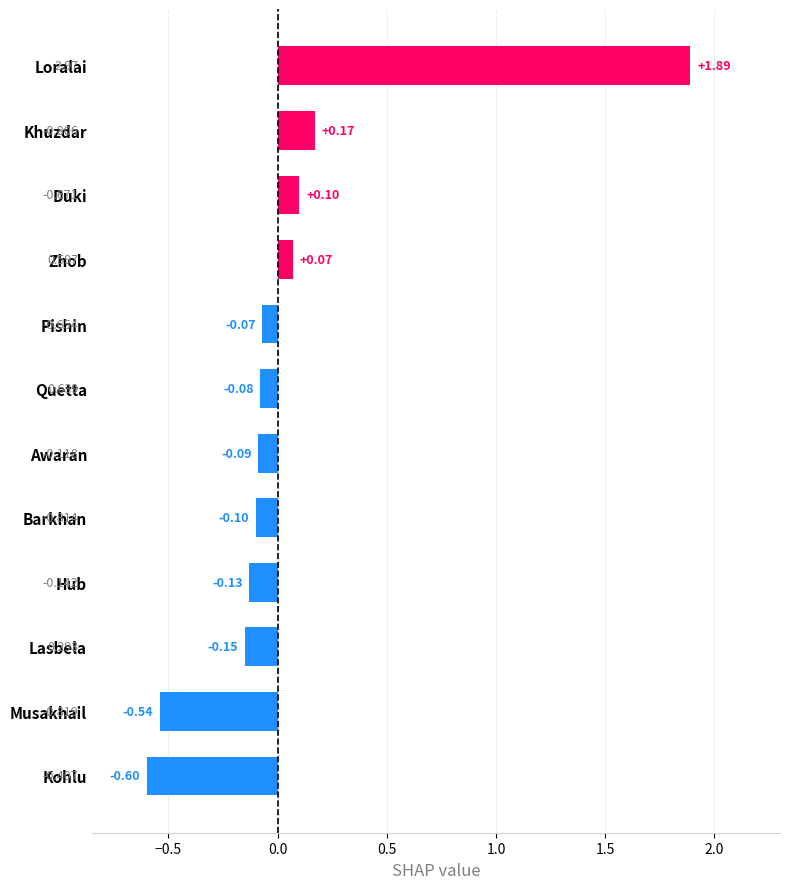

What is the label of the 2nd bar from the bottom?

Musakhail